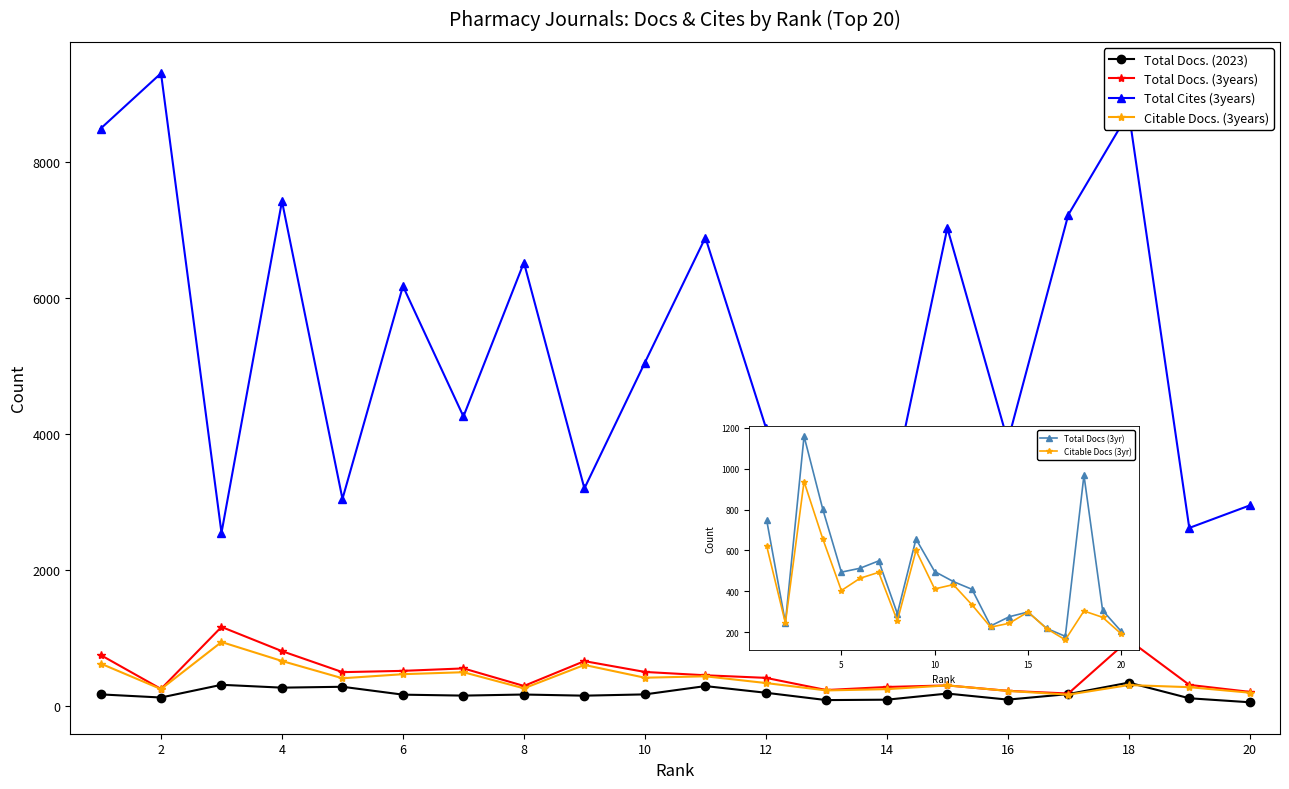

Rank the series at 4 from lowest to highest value.

Total Docs. (2023), Citable Docs. (3years), Citable Docs (3yr), Total Docs. (3years), Total Docs (3yr), Total Cites (3years)